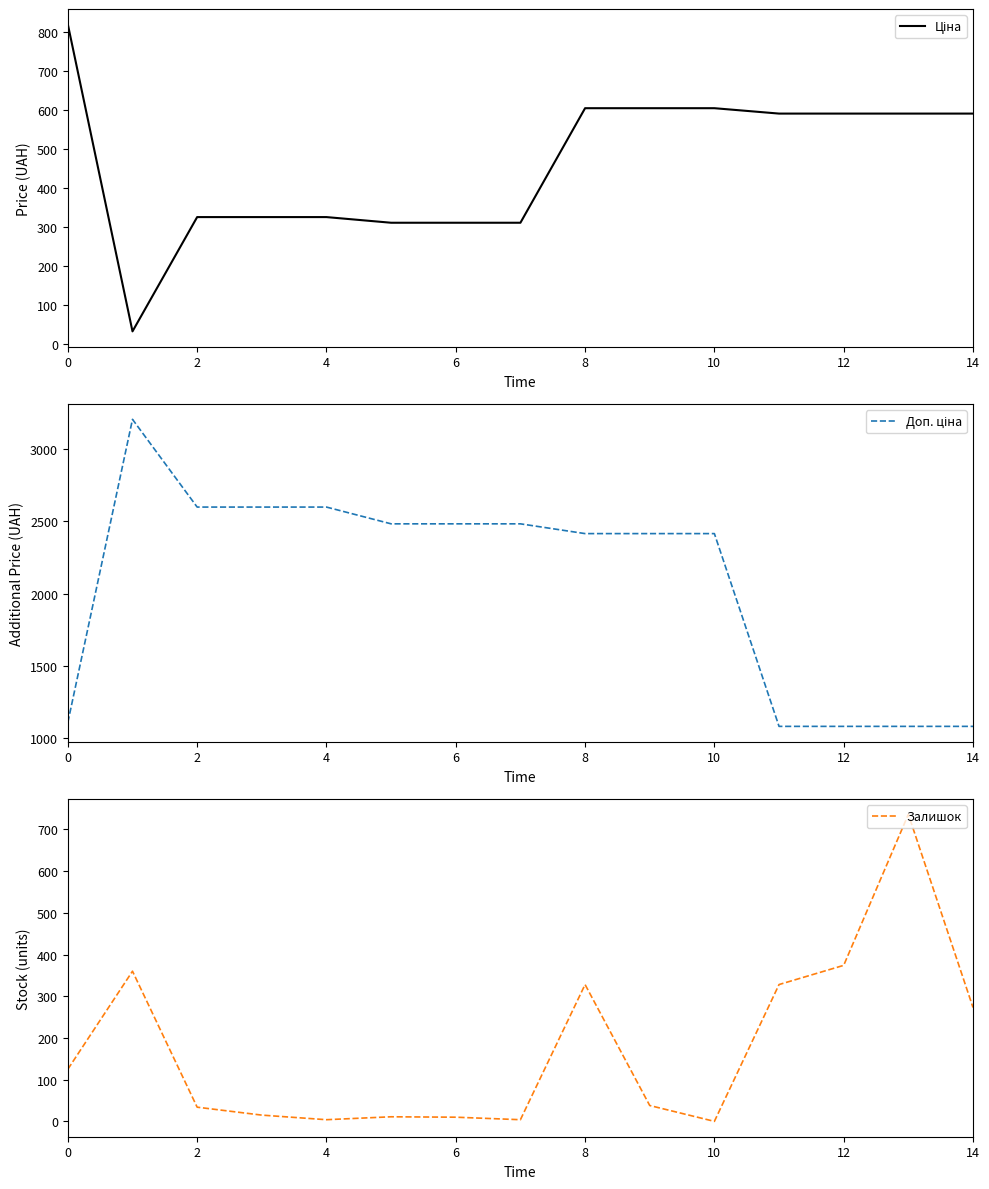

What is the maximum value for Залишок?

736